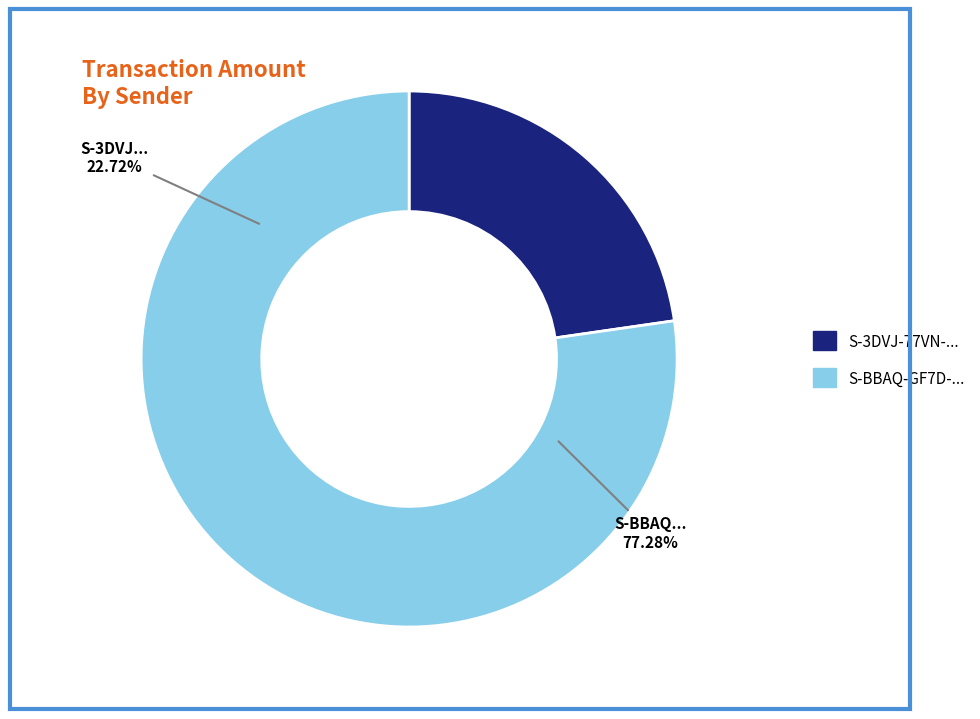

To the nearest percent, what is the difference between the largest and smallest slice percentages?

55%